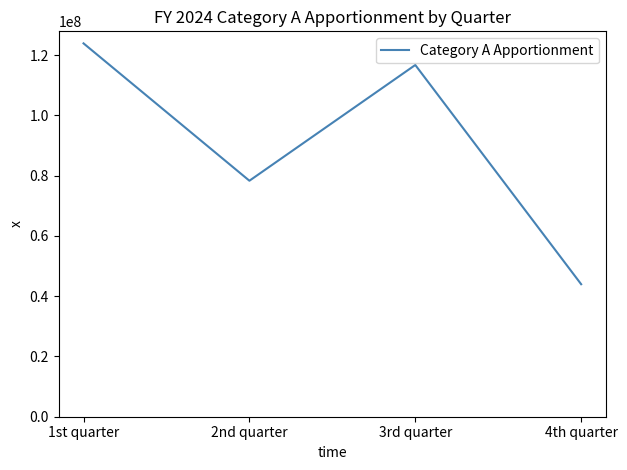

Rank the categories by value from highest to lowest.

1st quarter, 3rd quarter, 2nd quarter, 4th quarter